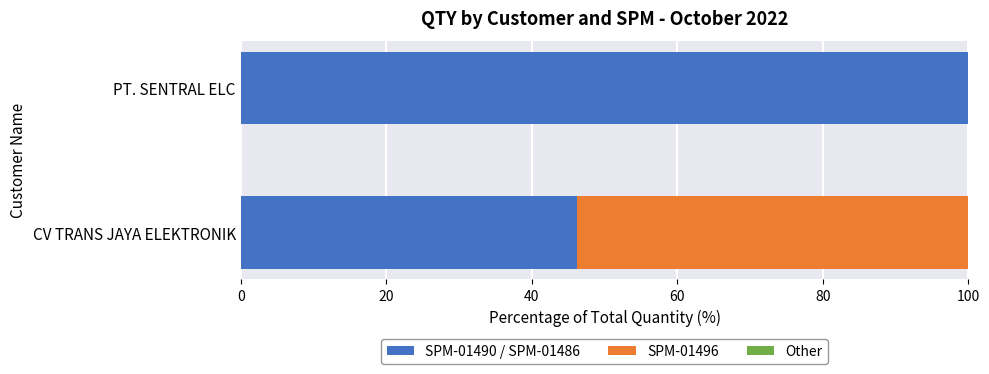

What is the total value across all series at CV TRANS JAYA ELEKTRONIK?

100.0